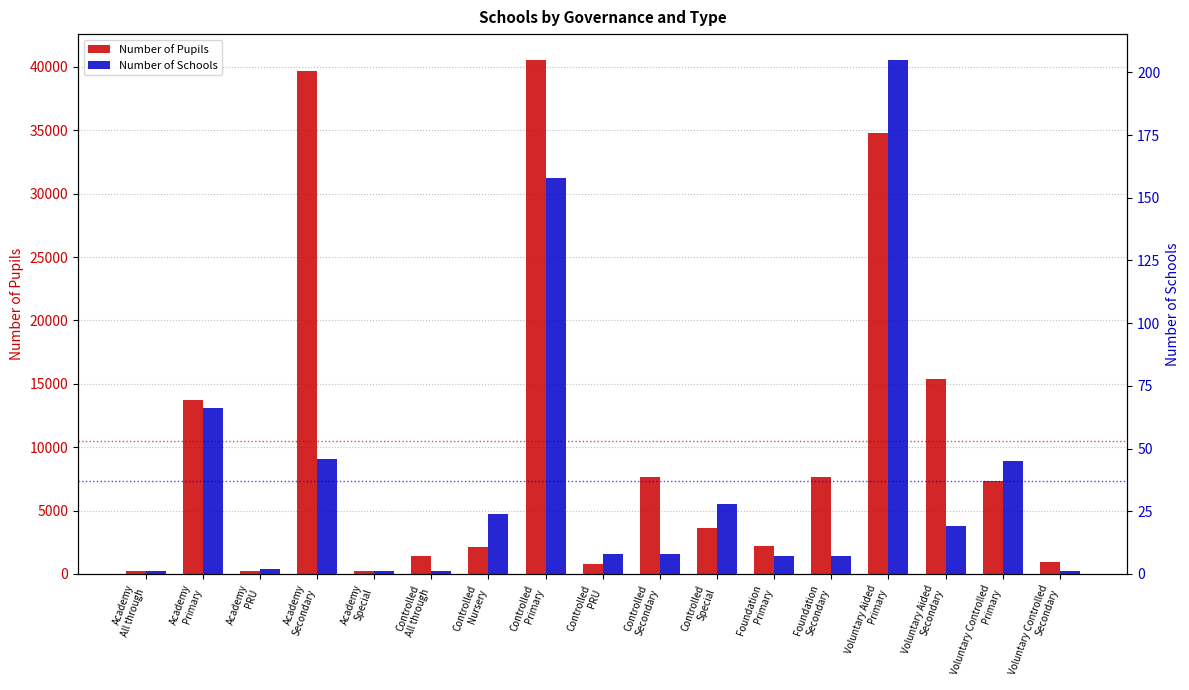

What position from the left is Controlled
Secondary?

10